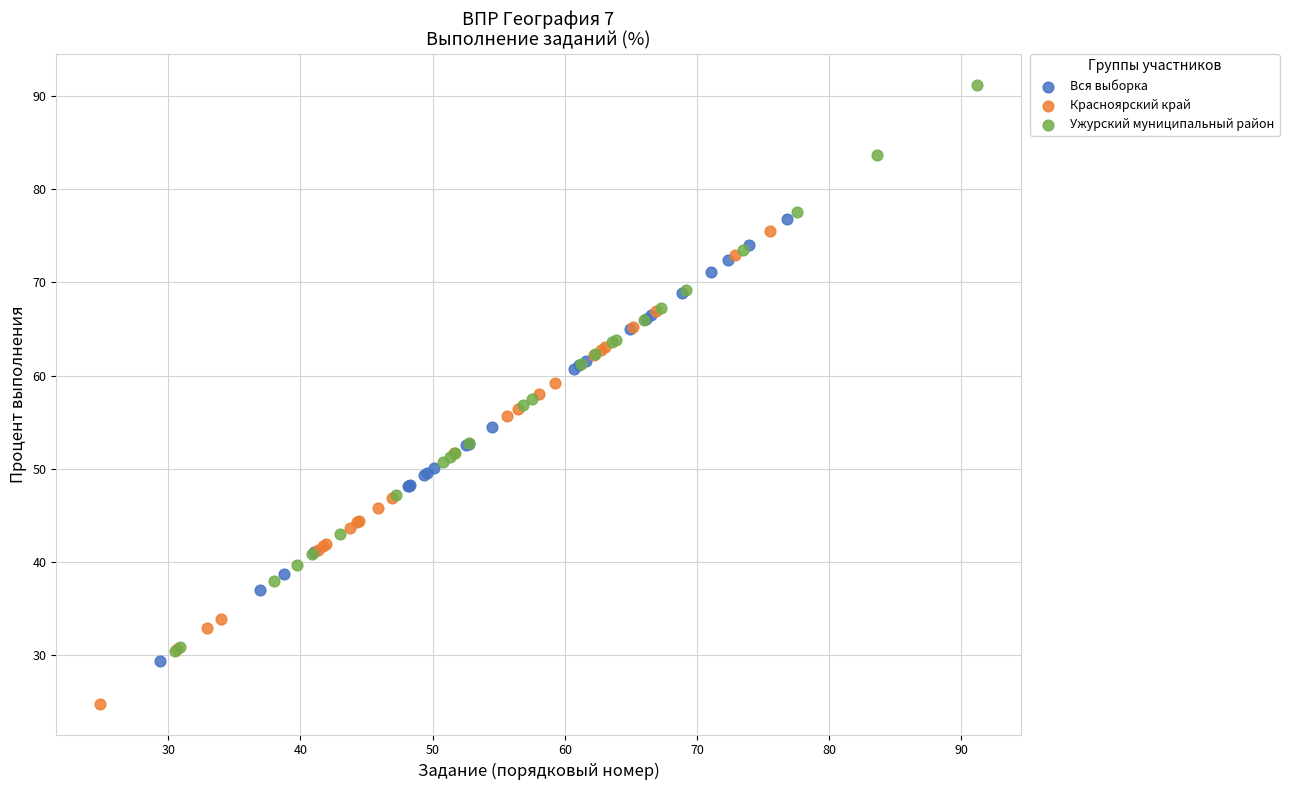

What are all the series names shown in the legend?

Вся выборка, Красноярский край, Ужурский муниципальный район